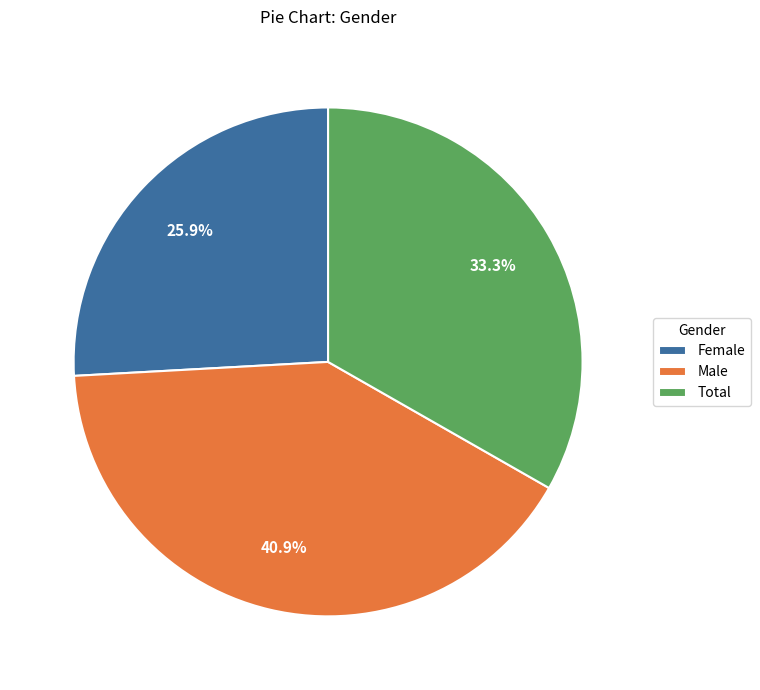

Which category has the biggest portion of the pie?

Male